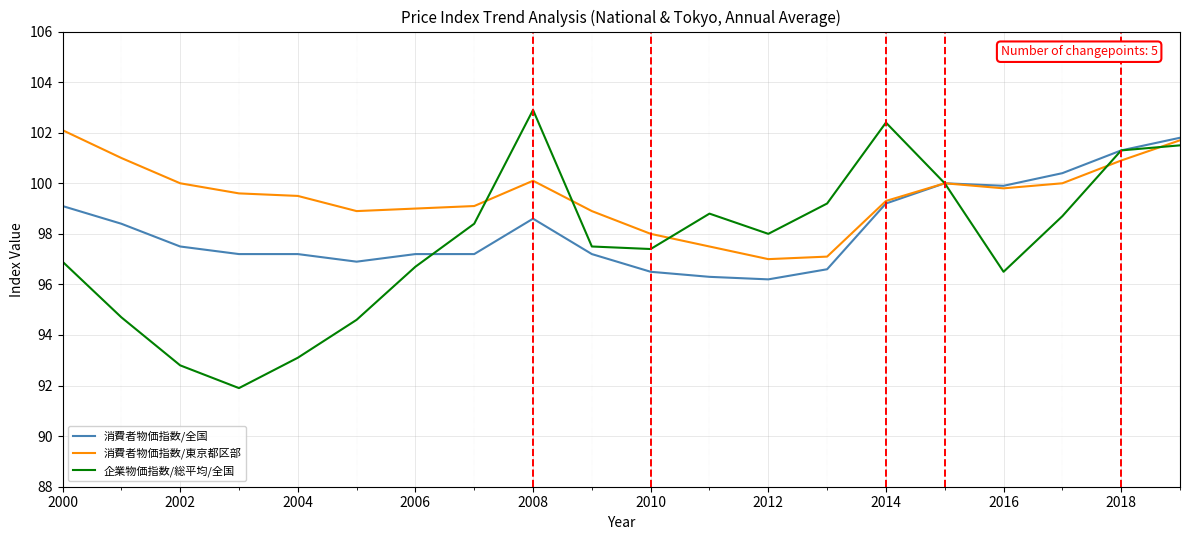

List the series in order of their overall mean, lowest first.

企業物価指数/総平均/全国, 消費者物価指数/全国, 消費者物価指数/東京都区部